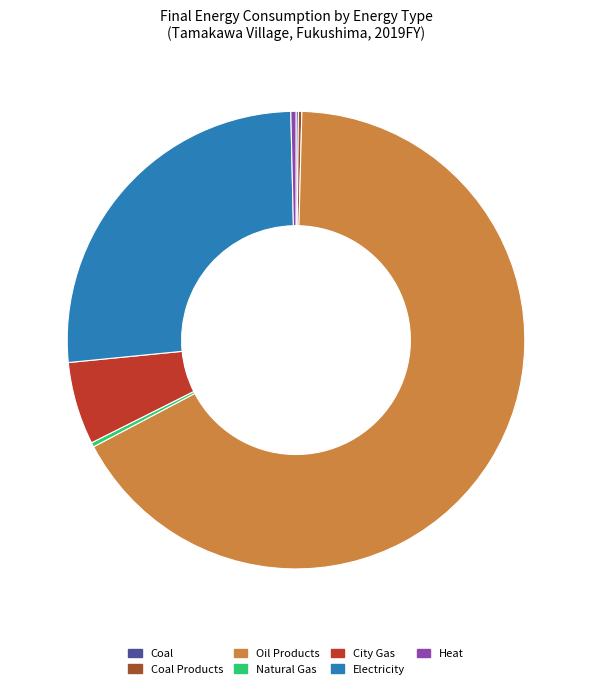

What is the largest slice in the pie chart?

Oil Products